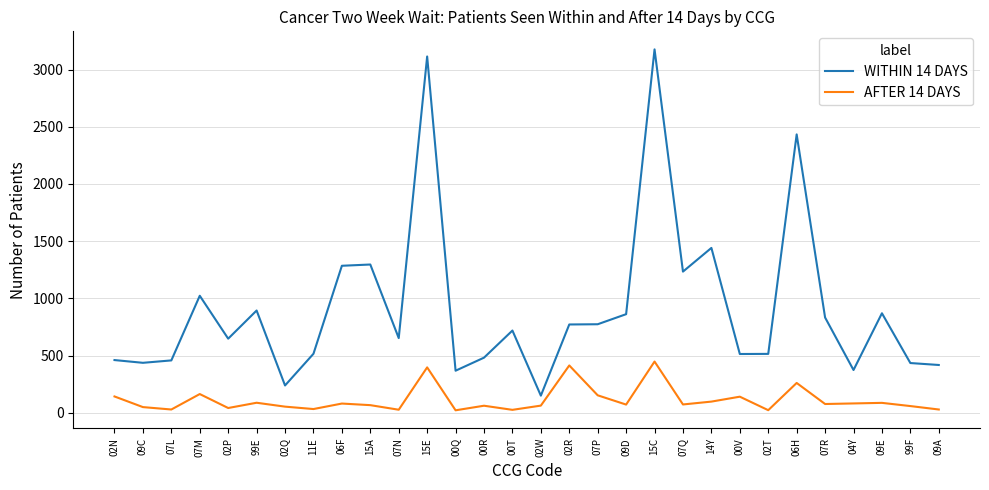

True or false: AFTER 14 DAYS and WITHIN 14 DAYS intersect in this chart.

False